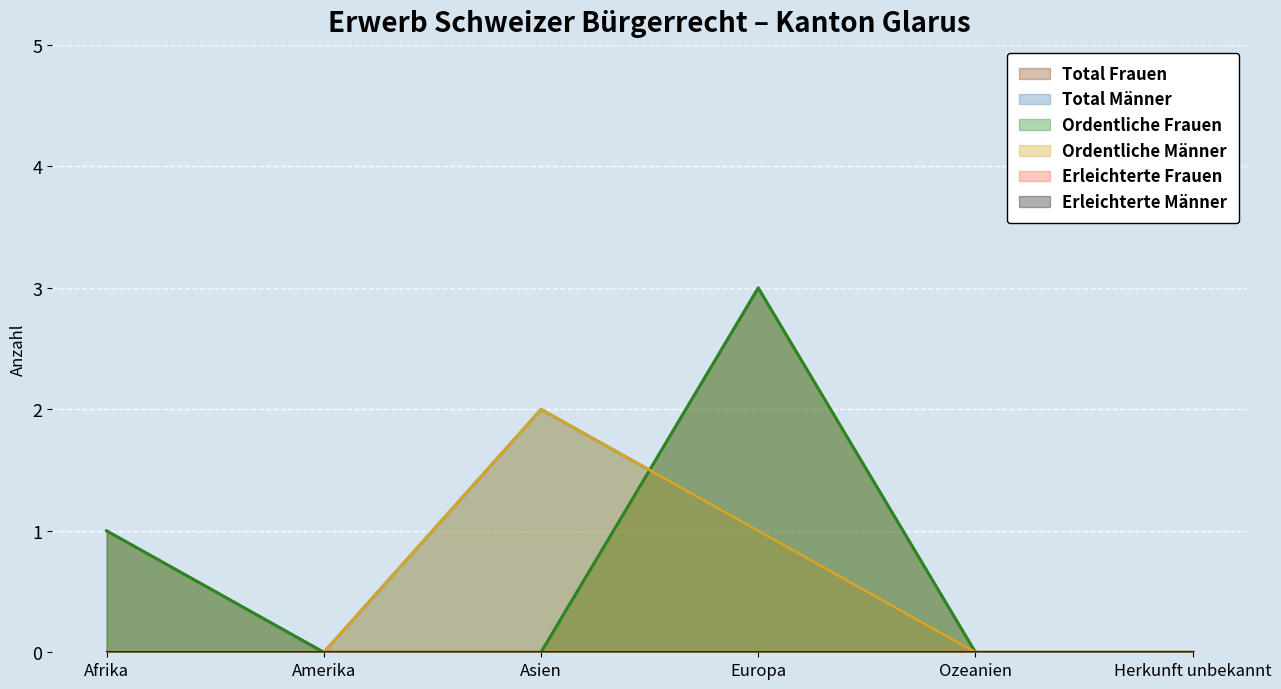

True or false: Ordentliche Frauen has more than 1 points higher than both neighbors.

False